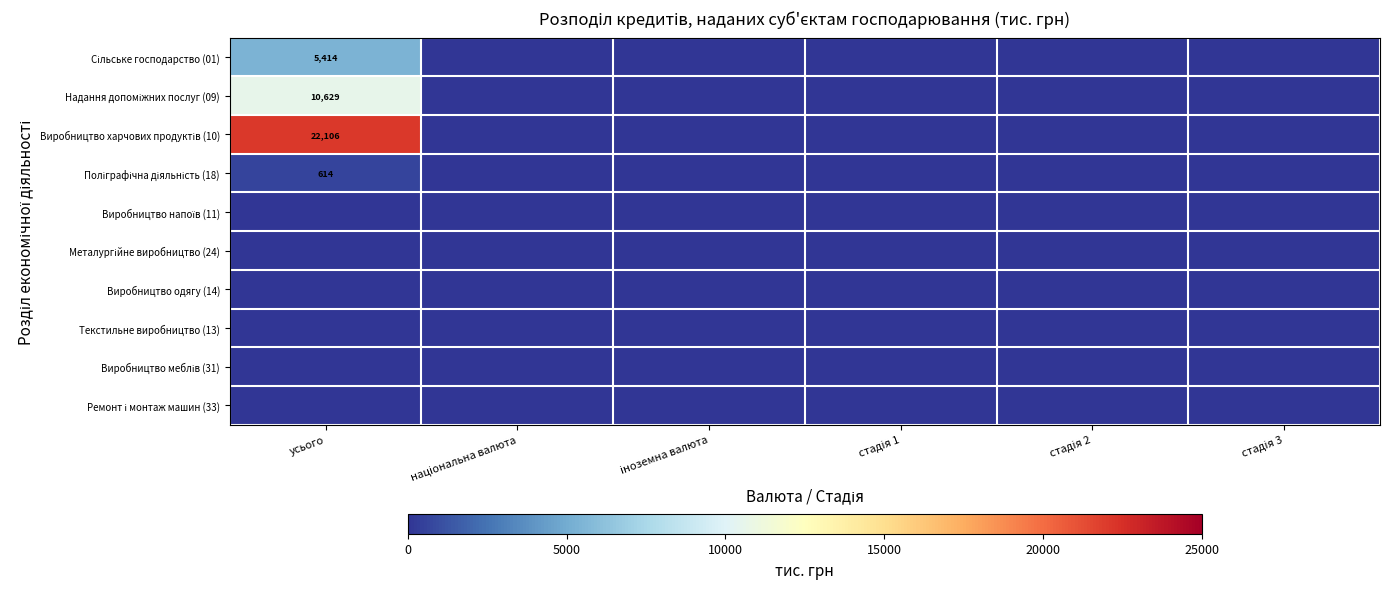

Rank the categories by Виробництво меблів (31) value from highest to lowest.

усього, національна валюта, іноземна валюта, стадія 1, стадія 2, стадія 3